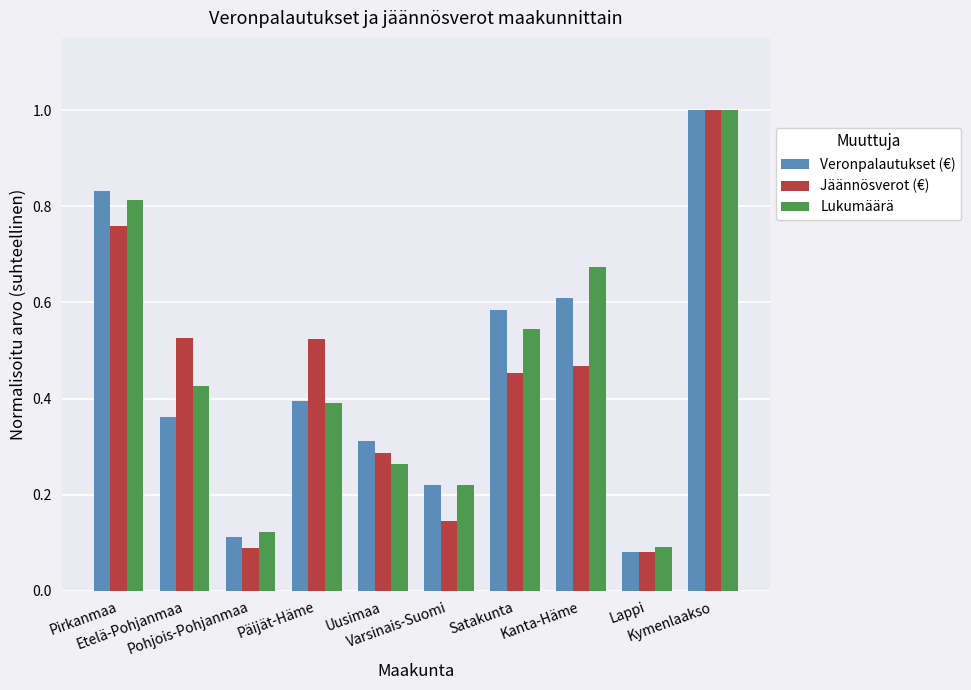

What is the sum of all Lukumäärä values?

4.5